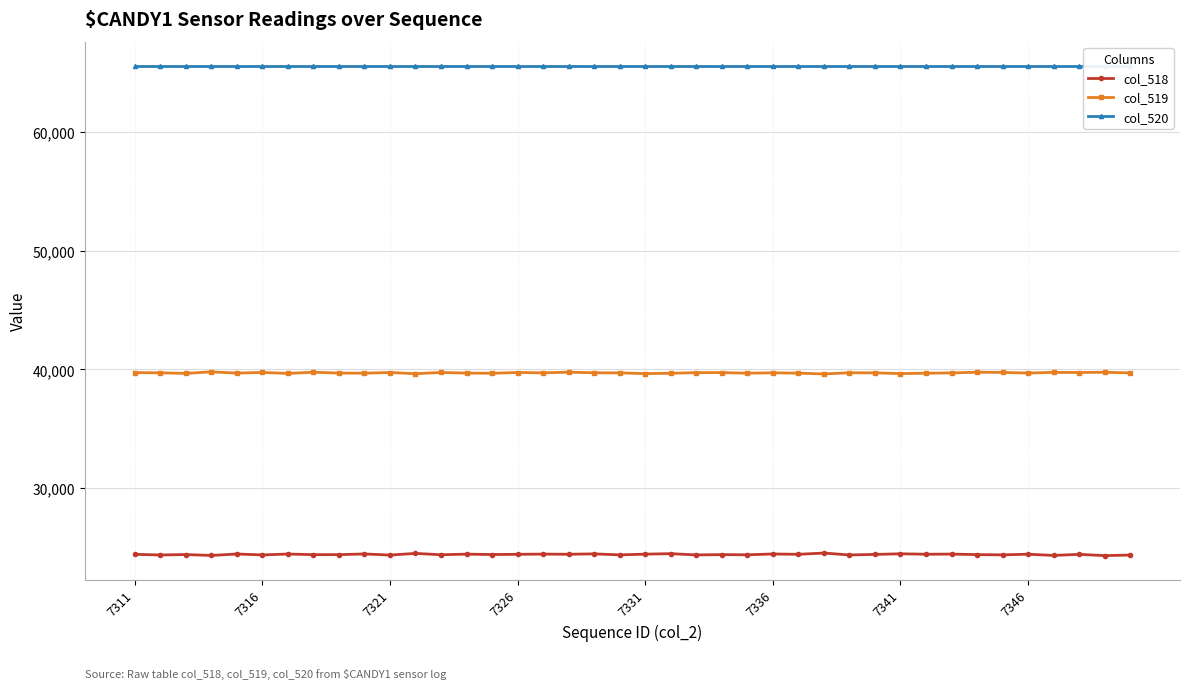

What is the difference between the col_519 values at 19 and 33?

59